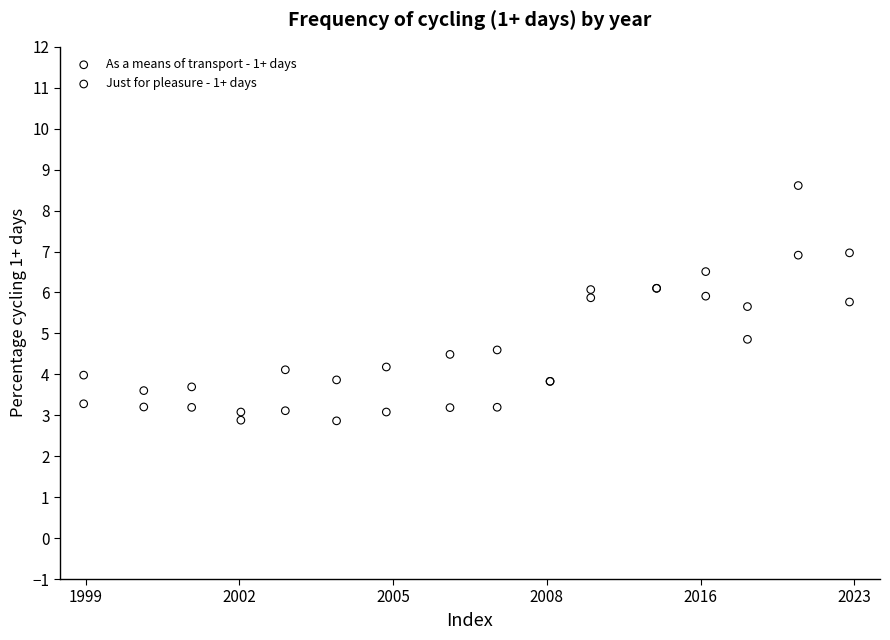

Which series has the widest spread of Y values?

Just for pleasure - 1+ days